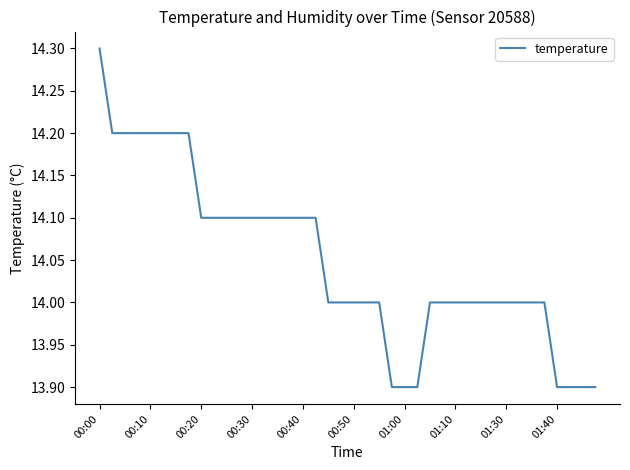

Reading left to right, what are all the values shown in this chart?

14.3	14.2	14.2	14.2	14.2	14.2	14.2	14.2	14.1	14.1	14.1	14.1	14.1	14.1	14.1	14.1	14.1	14.1	14.0	14.0	14.0	14.0	14.0	13.9	13.9	13.9	14.0	14.0	14.0	14.0	14.0	14.0	14.0	14.0	14.0	14.0	13.9	13.9	13.9	13.9